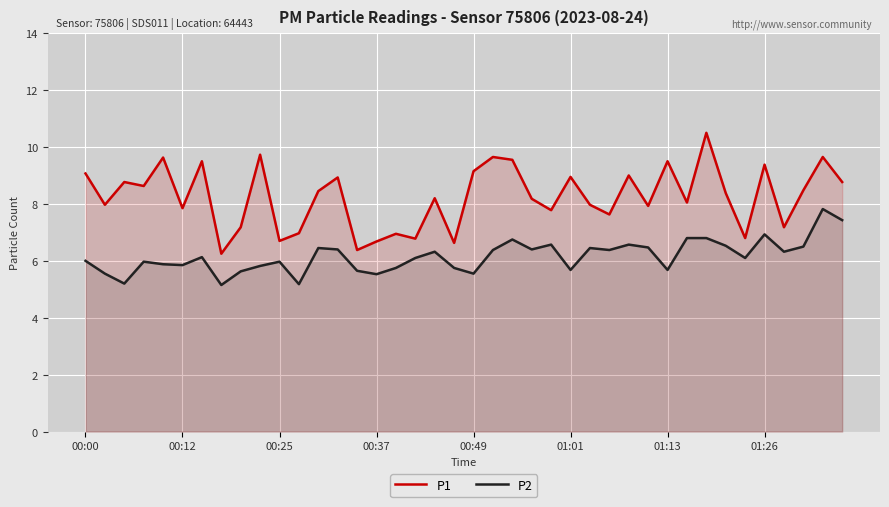

Which series has the largest total across all categories?

P1